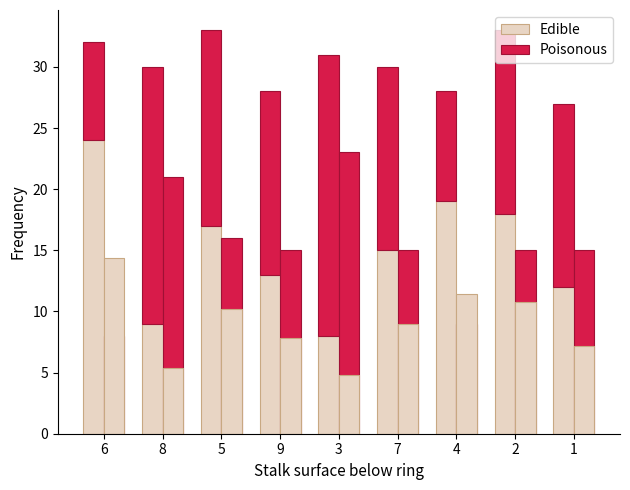

The value of Edible at 6 is 35. True or false?

False